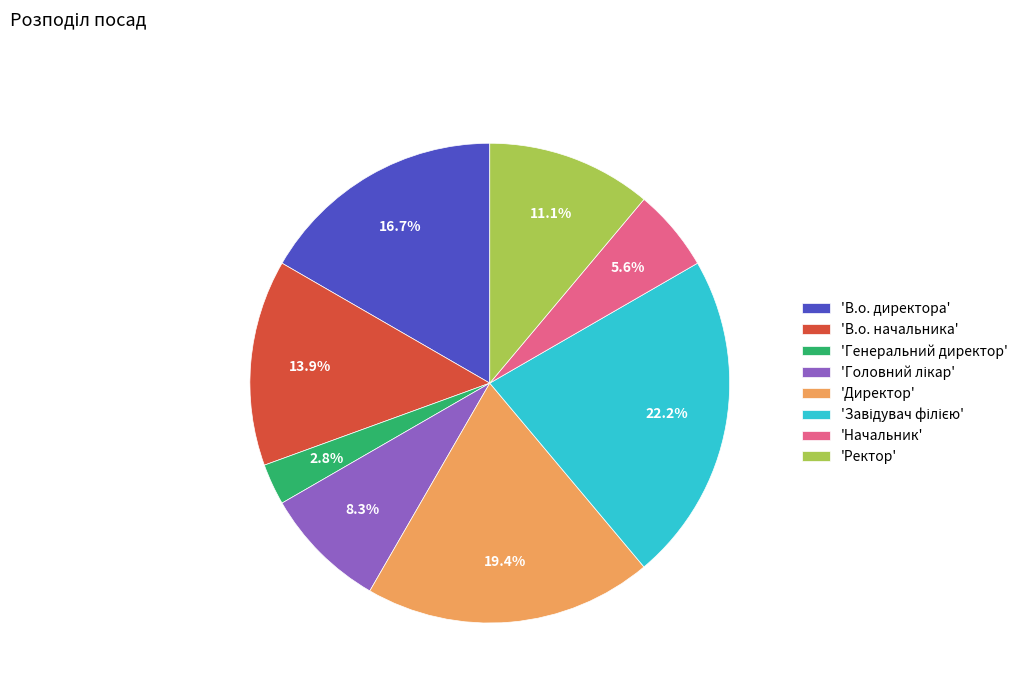

What percentage is NOT represented by 'Директор'?

80.6%